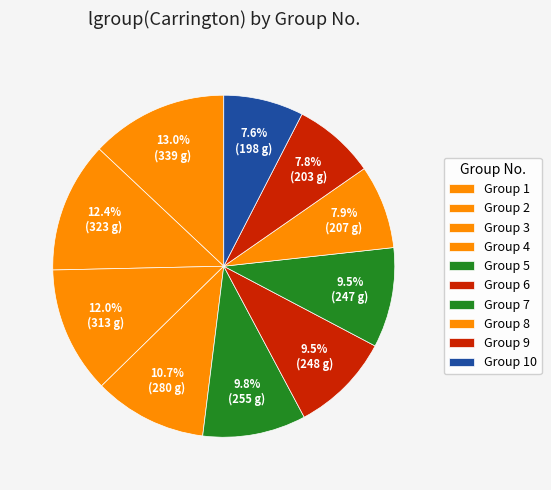

How many slices are in this pie chart?

10